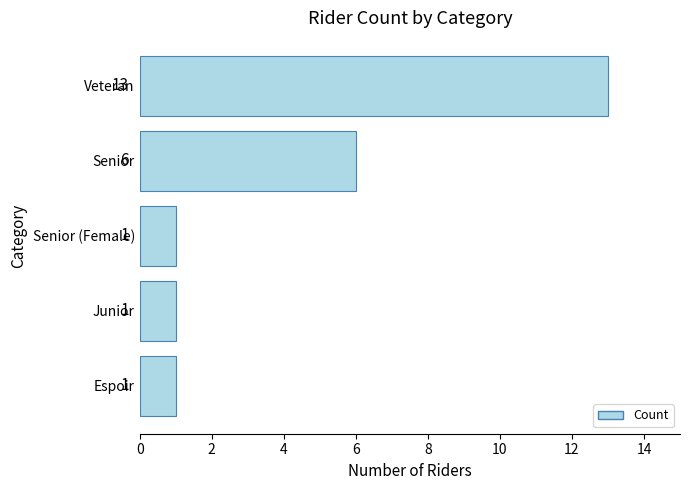

The value at Espoir is 1. True or false?

True